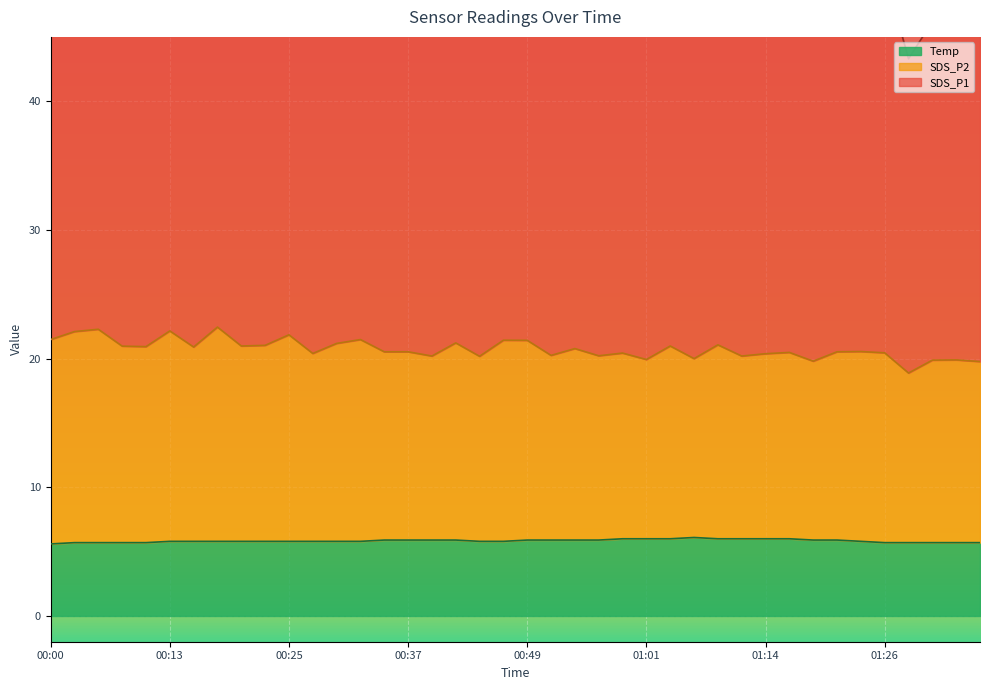

How many values in the SDS_P1 series exceed 49?

23